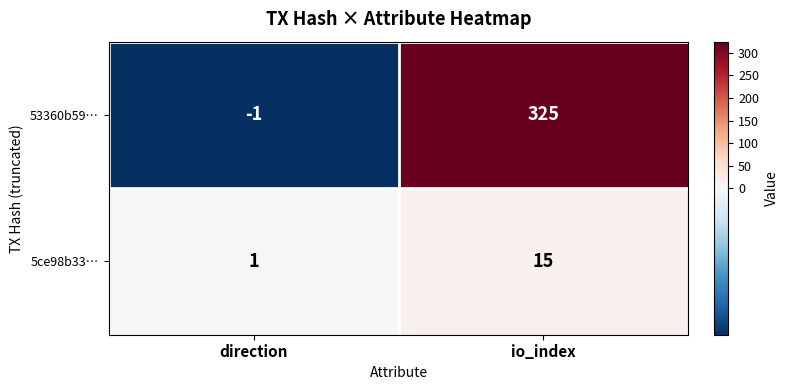

Reading left to right, transcribe all the data shown in this chart.

53360b59…: -1	325
5ce98b33…: 1	15